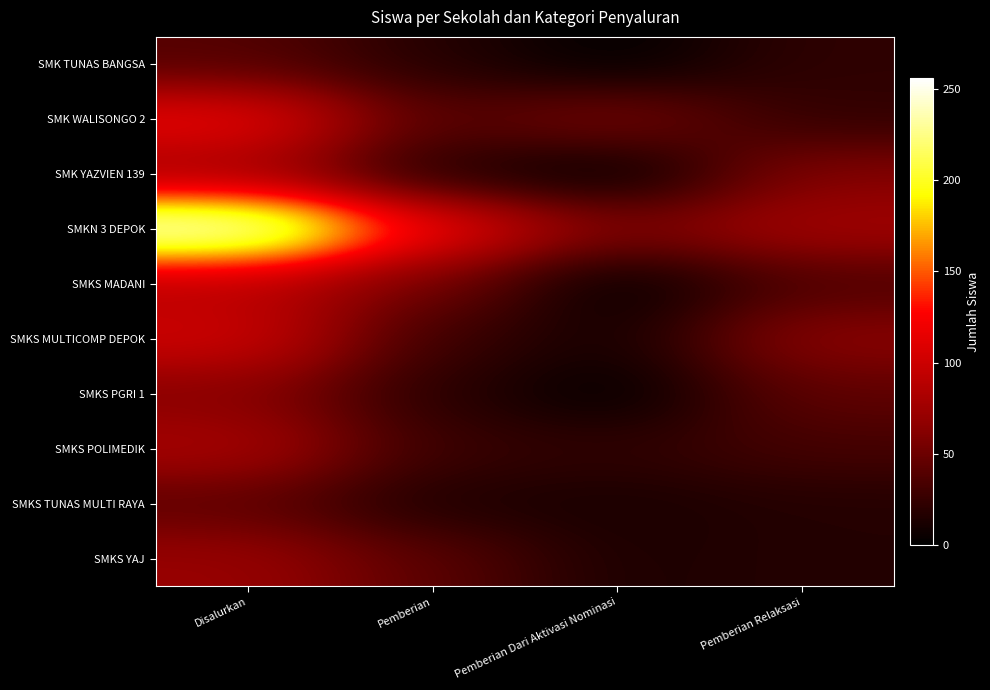

Reading right to left, transcribe all the data shown in this chart.

SMK TUNAS BANGSA: Pemberian Relaksasi=22	Pemberian Dari Aktivasi Nominasi=0	Pemberian=17	Disalurkan=39
SMK WALISONGO 2: Pemberian Relaksasi=23	Pemberian Dari Aktivasi Nominasi=57	Pemberian=38	Disalurkan=118
SMK YAZVIEN 139: Pemberian Relaksasi=61	Pemberian Dari Aktivasi Nominasi=0	Pemberian=16	Disalurkan=77
SMKN 3 DEPOK: Pemberian Relaksasi=77	Pemberian Dari Aktivasi Nominasi=58	Pemberian=121	Disalurkan=256
SMKS MADANI: Pemberian Relaksasi=36	Pemberian Dari Aktivasi Nominasi=0	Pemberian=53	Disalurkan=89
SMKS MULTICOMP DEPOK: Pemberian Relaksasi=65	Pemberian Dari Aktivasi Nominasi=9	Pemberian=28	Disalurkan=102
SMKS PGRI 1: Pemberian Relaksasi=44	Pemberian Dari Aktivasi Nominasi=0	Pemberian=19	Disalurkan=63
SMKS POLIMEDIK: Pemberian Relaksasi=32	Pemberian Dari Aktivasi Nominasi=22	Pemberian=27	Disalurkan=81
SMKS TUNAS MULTI RAYA: Pemberian Relaksasi=17	Pemberian Dari Aktivasi Nominasi=12	Pemberian=14	Disalurkan=43
SMKS YAJ: Pemberian Relaksasi=17	Pemberian Dari Aktivasi Nominasi=13	Pemberian=42	Disalurkan=72